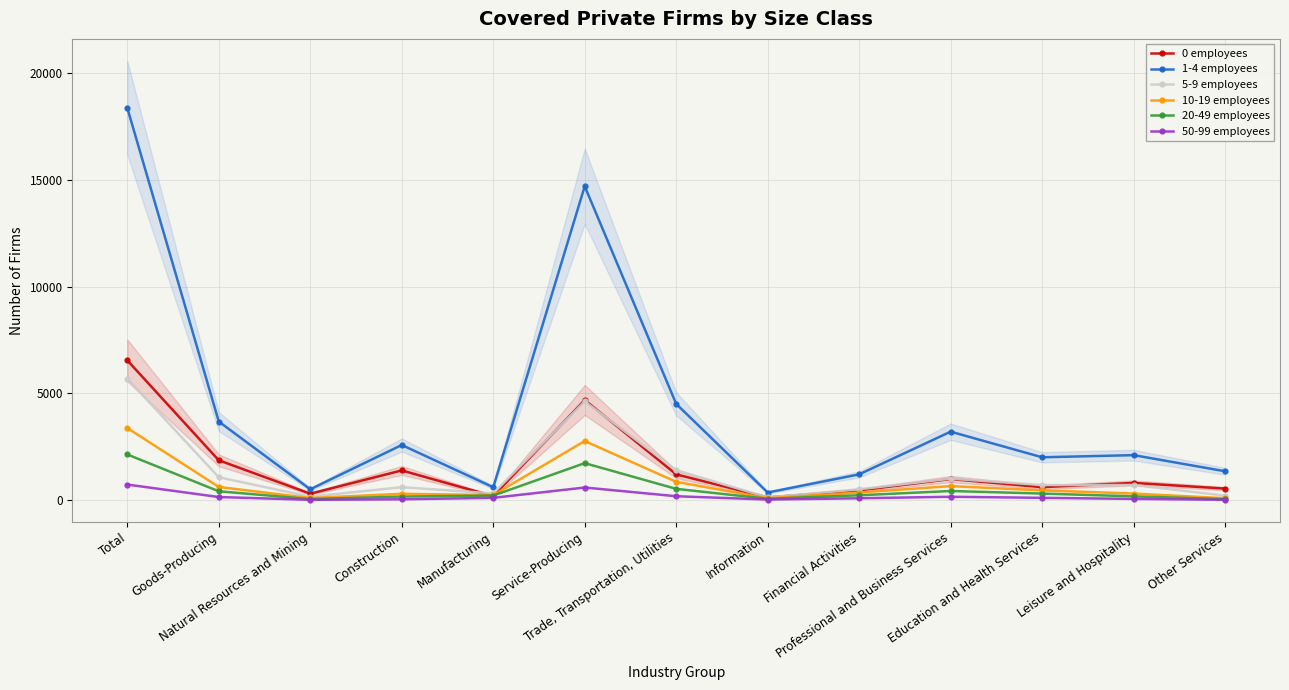

At how many categories does at least one series exceed 1882?

8